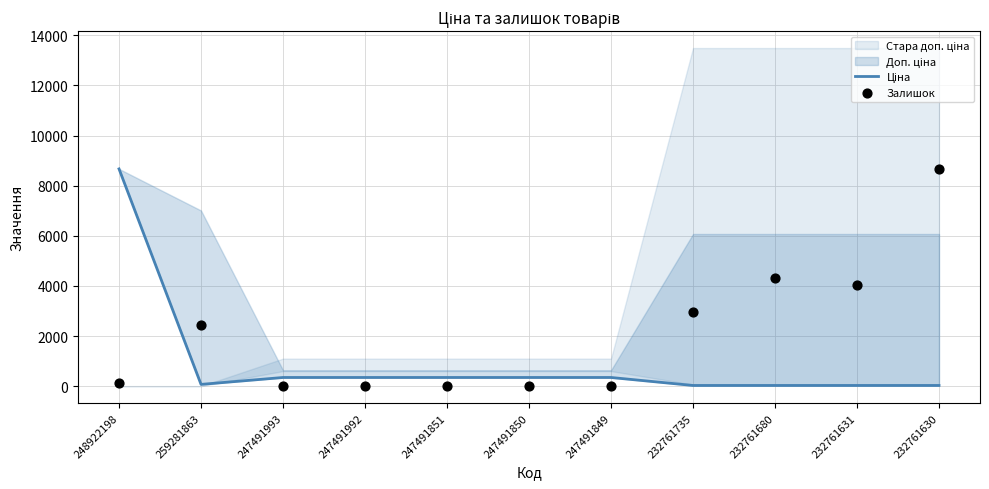

What is the total value across all series at 247491850?

345.6